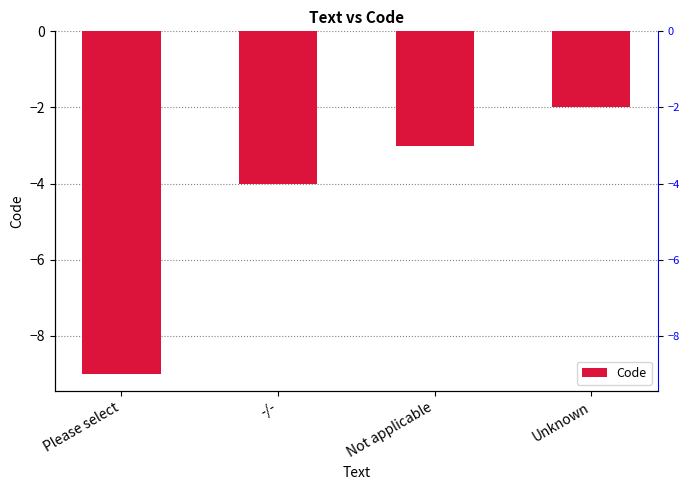

List the labels in order of value, smallest first.

Please select, -/-, Not applicable, Unknown